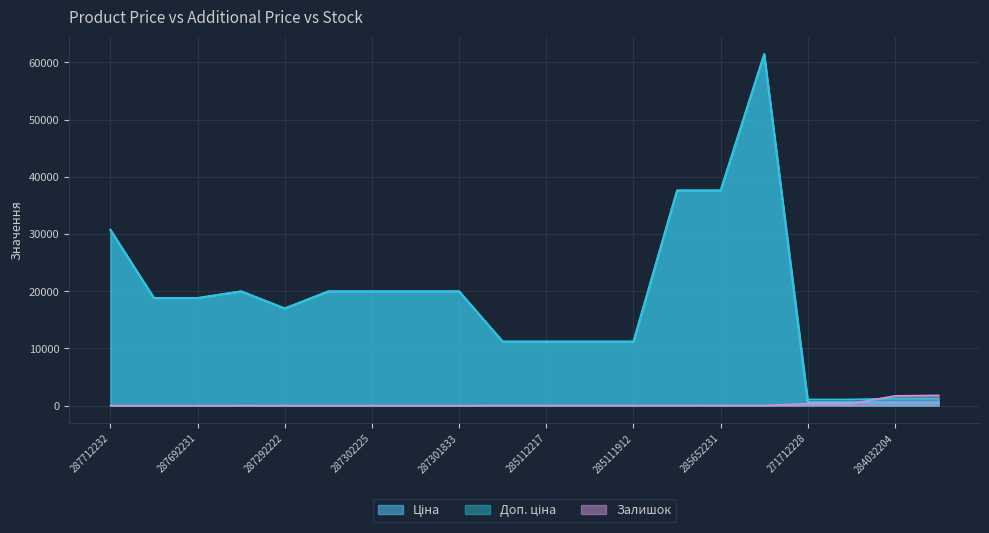

What position from the right is 284032204?

2